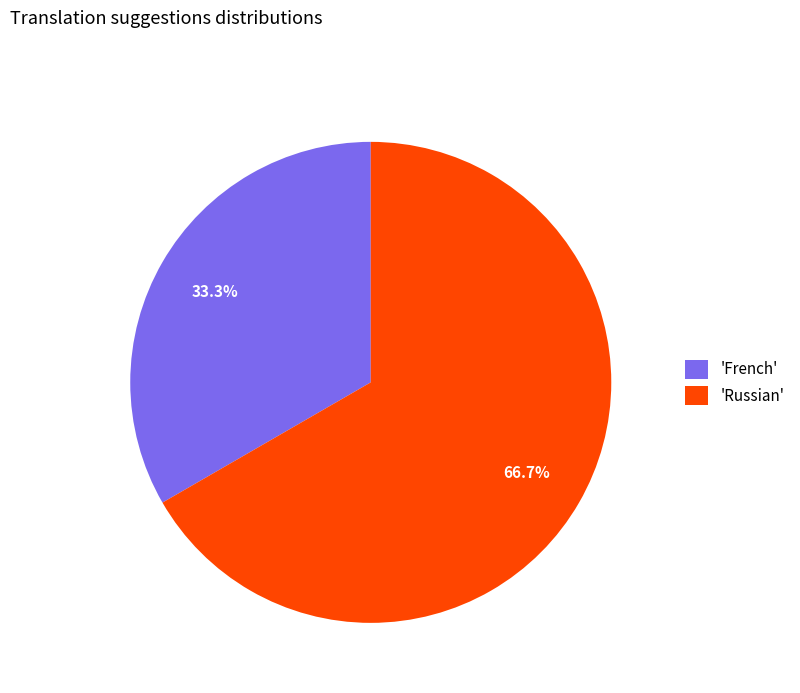

Rank the categories by value from highest to lowest.

'Russian', 'French'